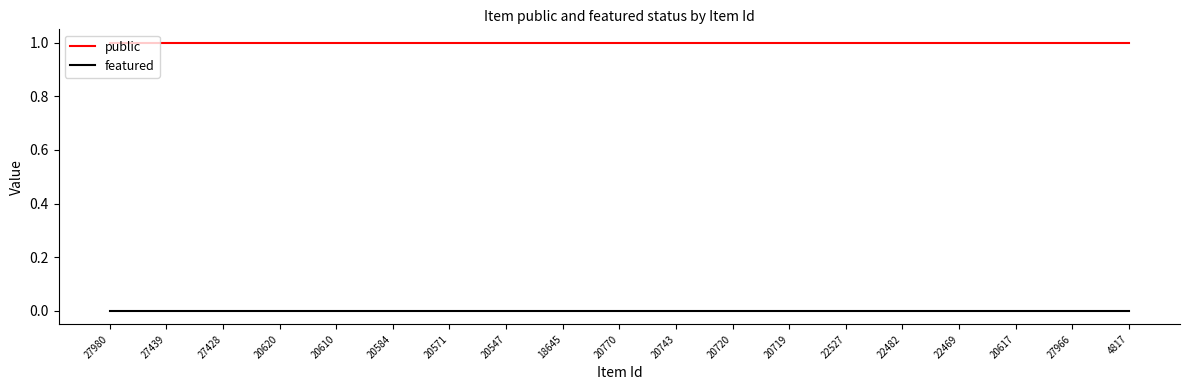

Reading left to right, extract all data points from this chart.

public: 27980=1	27439=1	27428=1	20620=1	20610=1	20584=1	20571=1	20547=1	18645=1	20770=1	20743=1	20720=1	20719=1	22527=1	22482=1	22469=1	20617=1	27966=1	4817=1
featured: 27980=0	27439=0	27428=0	20620=0	20610=0	20584=0	20571=0	20547=0	18645=0	20770=0	20743=0	20720=0	20719=0	22527=0	22482=0	22469=0	20617=0	27966=0	4817=0